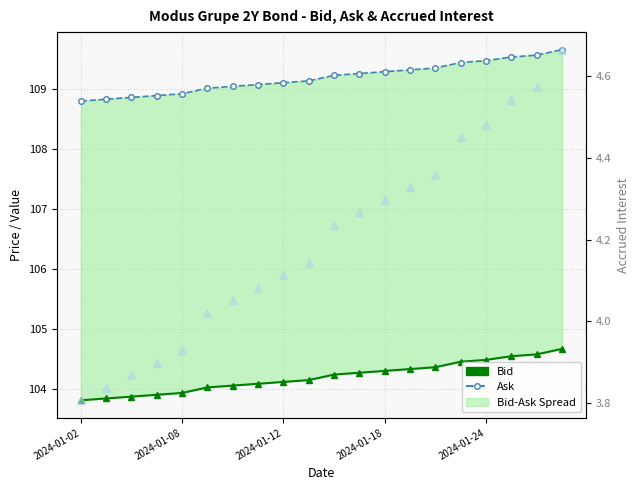

How many values in the Bid series exceed 104?

15